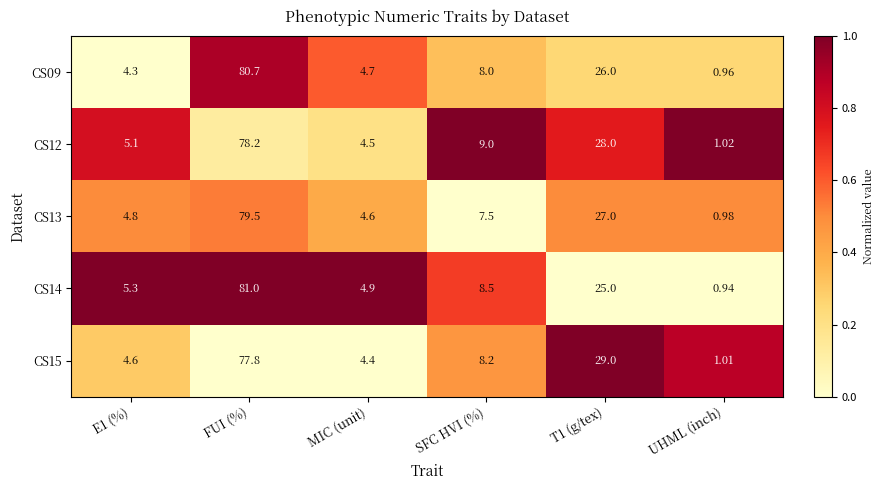

Which label corresponds to the smallest value in the chart?

UHML (inch)